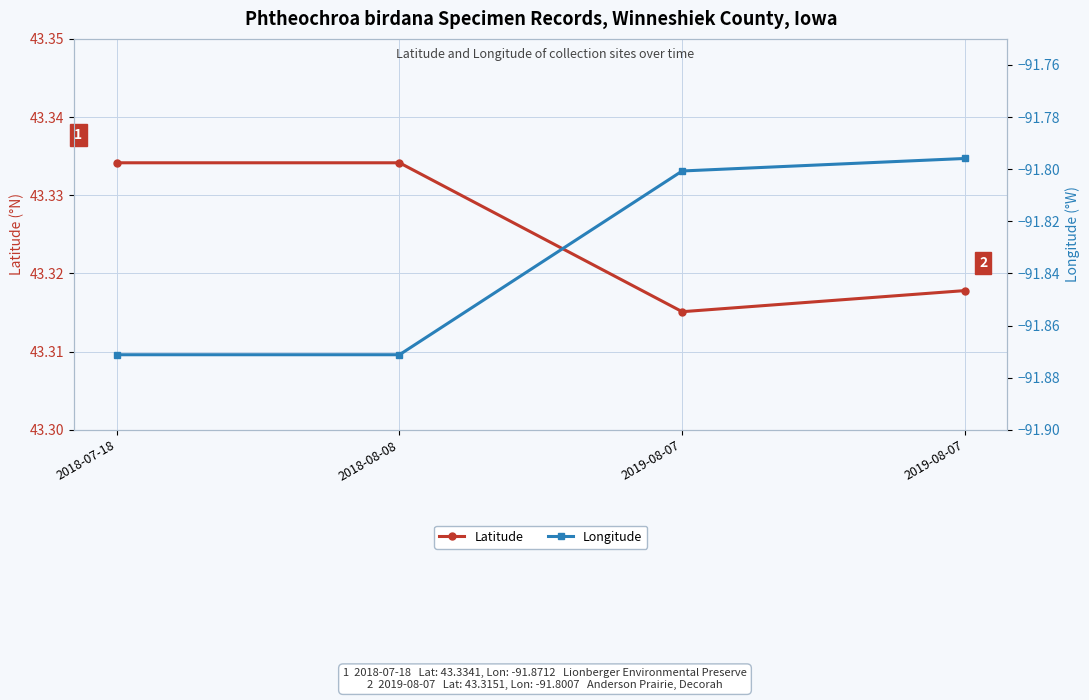

True or false: Longitude has a value of -91.8 at 2019-08-07.

True